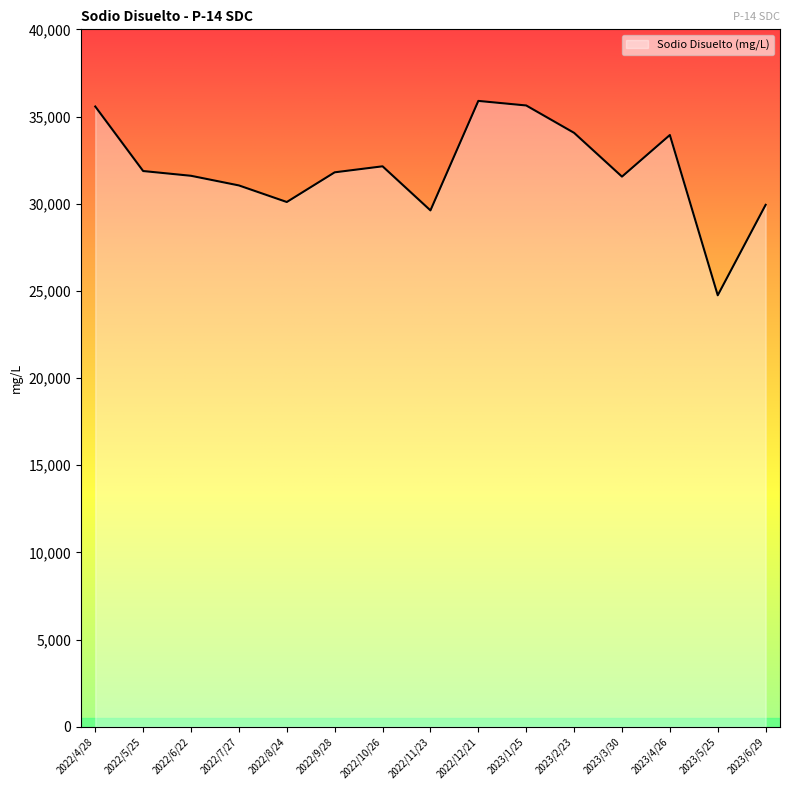

How many lines are shown in the chart?

1